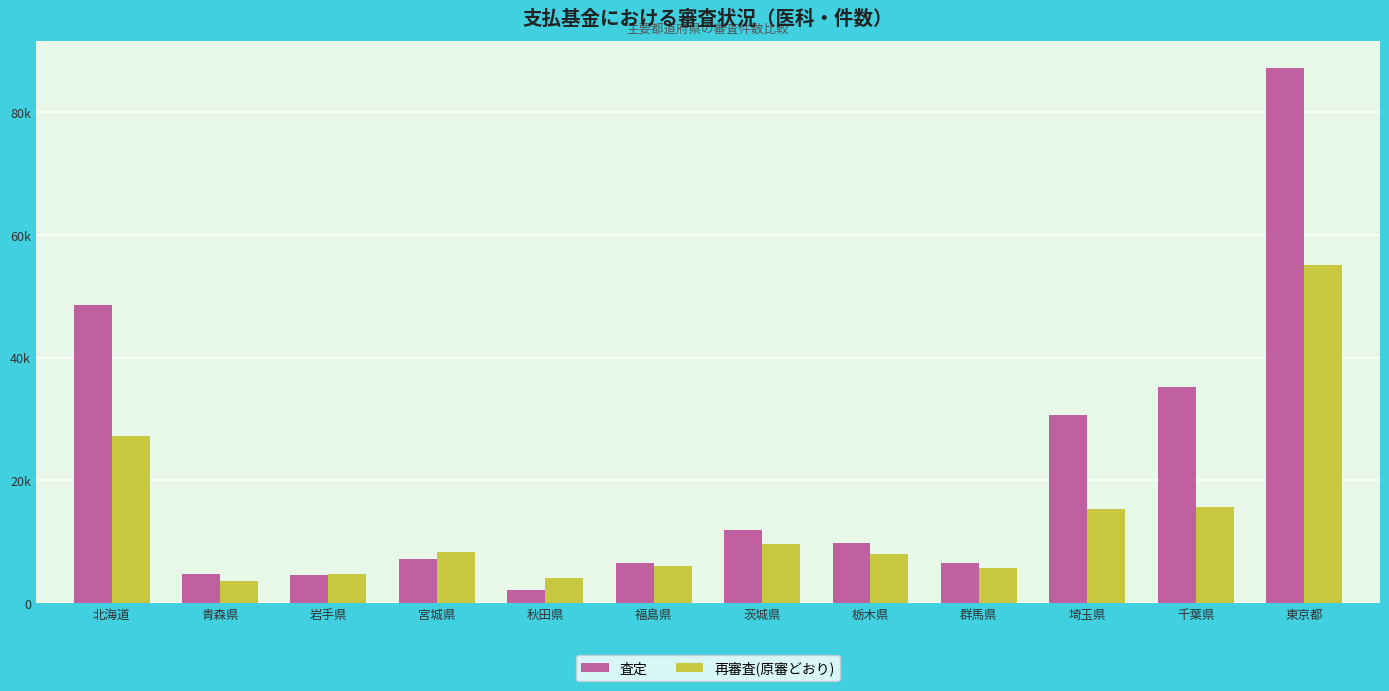

What are all the series names shown in the legend?

査定, 再審査(原審どおり)